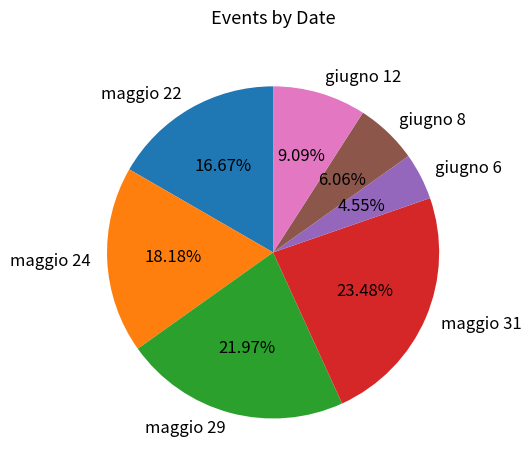

Does any single category account for the majority?

No